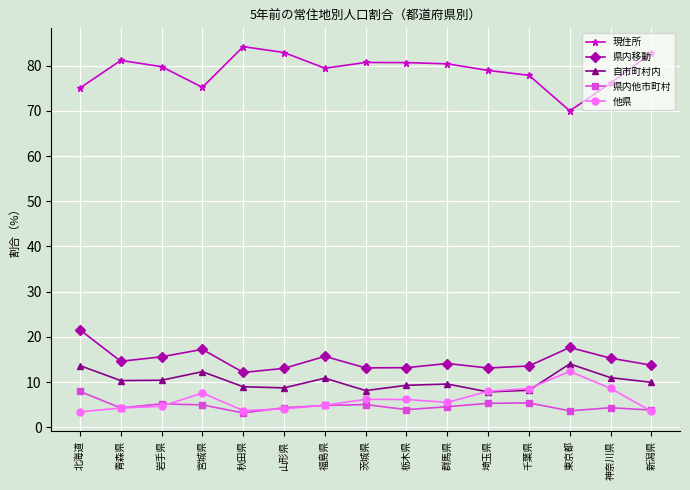

What is the difference between the 県内他市町村 values at 北海道 and 福島県?

3.1